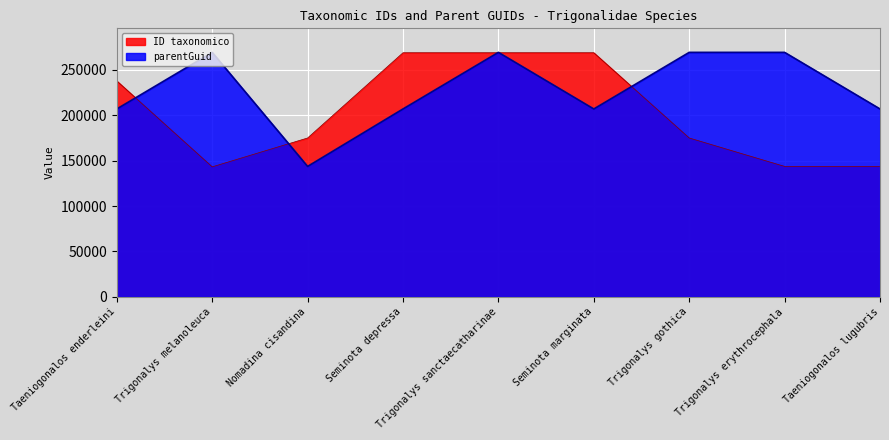

Where is parentGuid nearest to the value 206338?

Seminota depressa